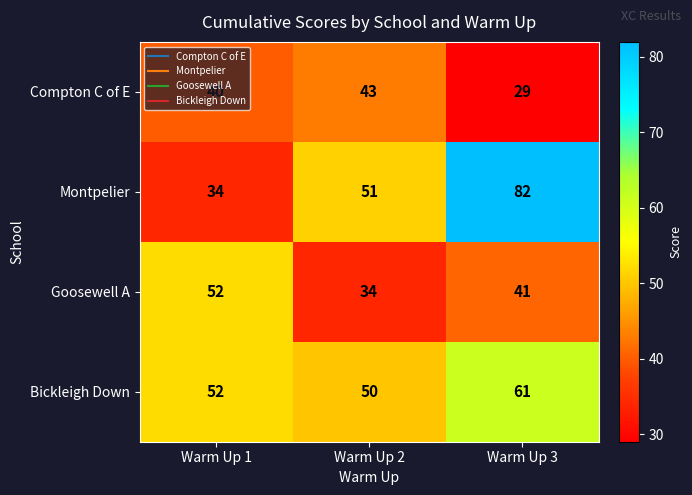

What is the greatest value displayed?

82